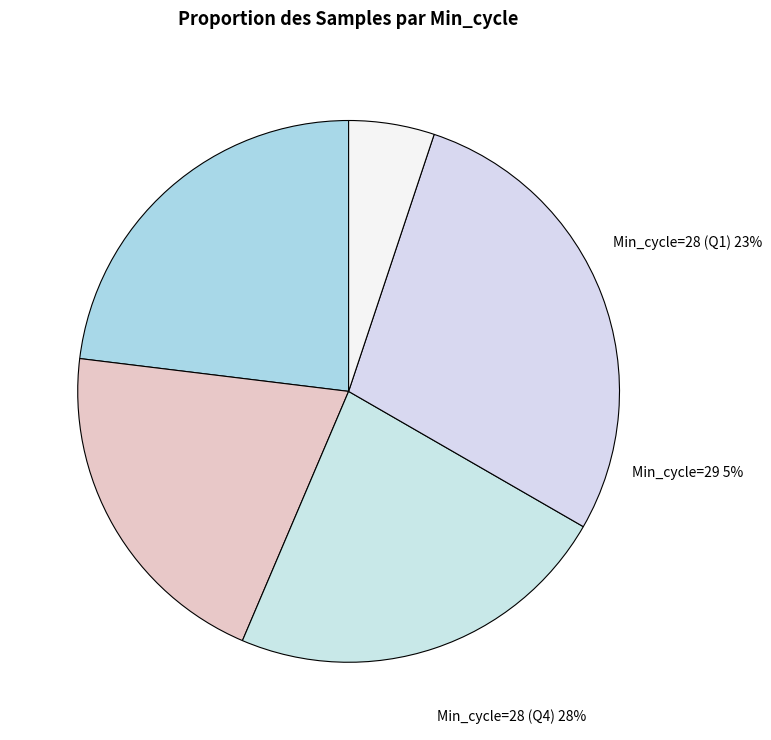

What percentage is the Min_cycle=32 slice, to the nearest percent?

20%